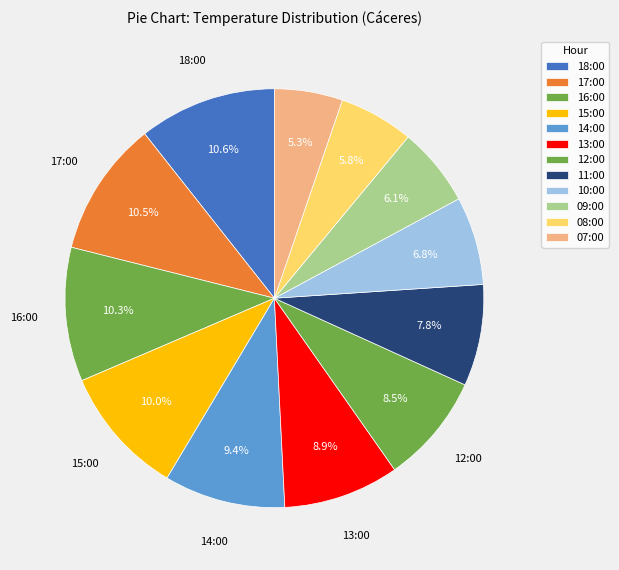

How many slices are in this pie chart?

12